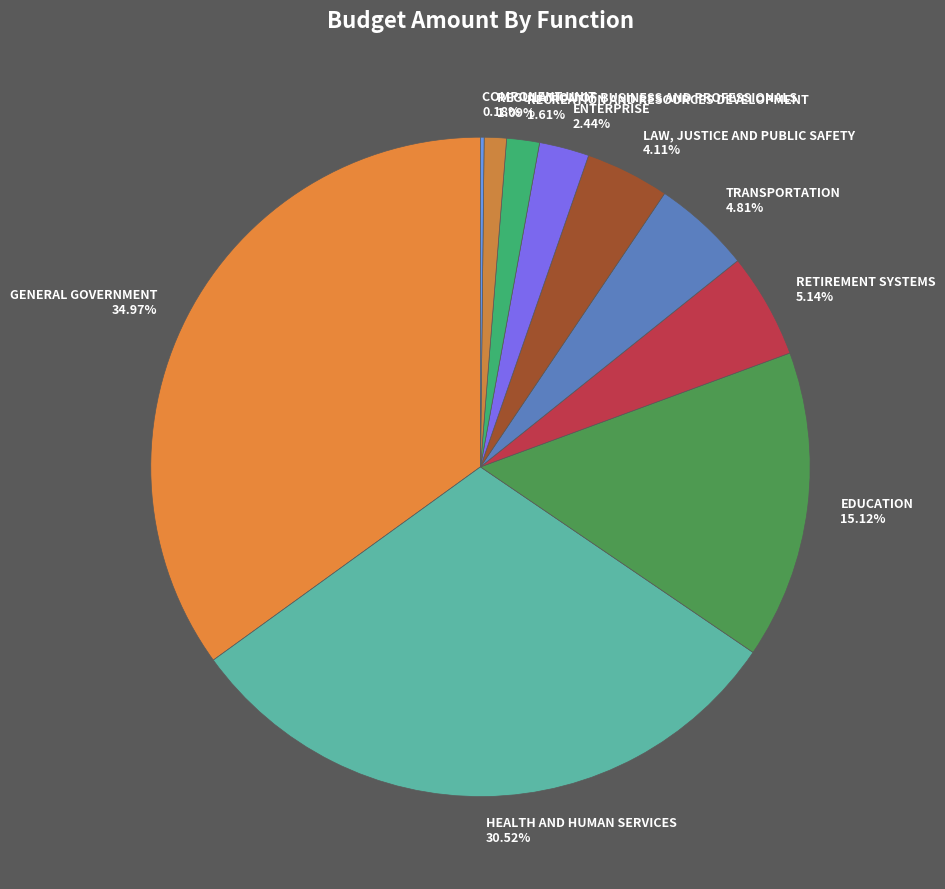

Is RETIREMENT SYSTEMS 5.14% the majority of the pie?

No